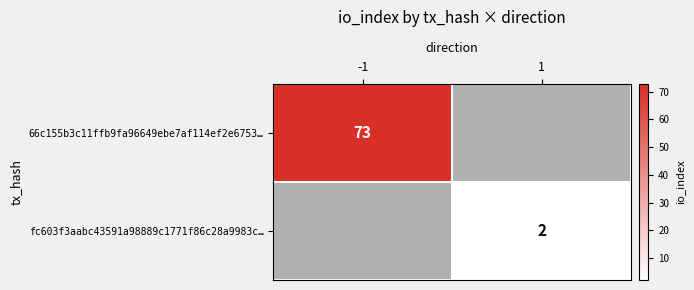

The value of 66c155b3c11ffb9fa96649ebe7af114ef2e6753… at -1 is 104.4. True or false?

False